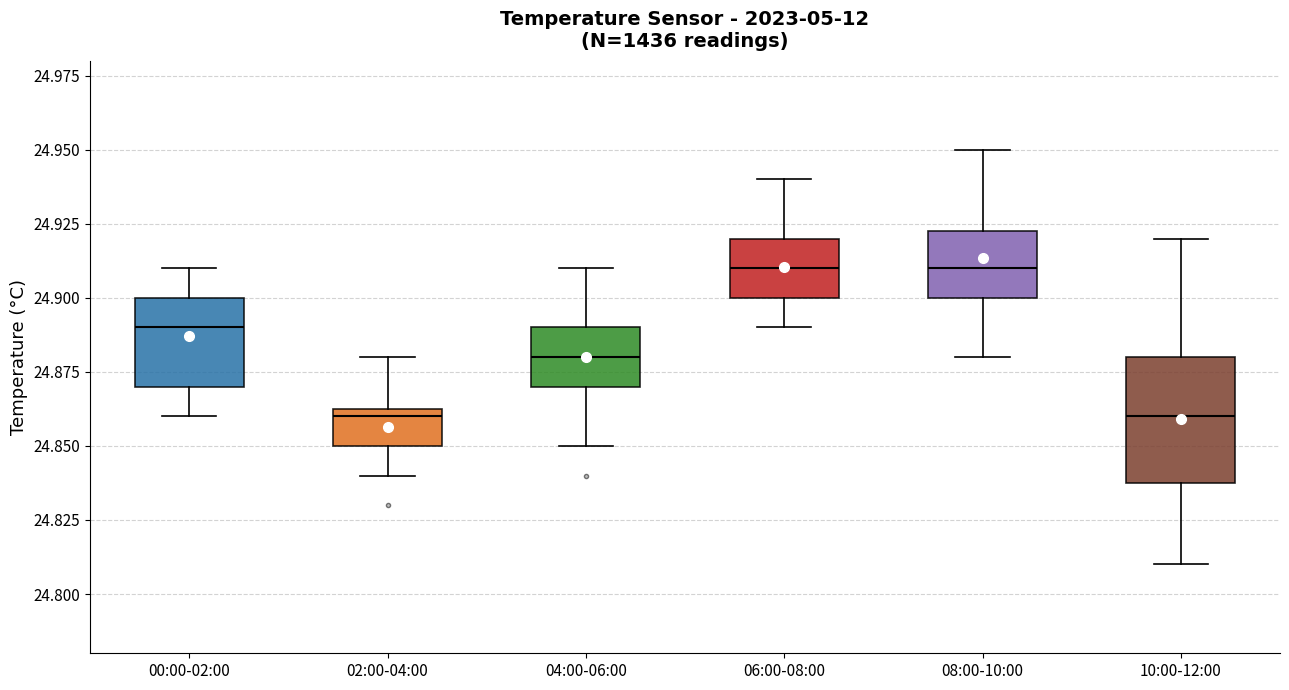

Reading left to right, read every box against the y-axis: the position of its median line, the range the box covers, and the ends of its whiskers. The values are not printed on the chart, so give them approximately, as read against the axis.

00:00-02:00: median 24.890, box 24.870 to 24.900, whiskers 24.860 to 24.910
02:00-04:00: median 24.860, box 24.850 to 24.865, whiskers 24.840 to 24.880
04:00-06:00: median 24.880, box 24.870 to 24.890, whiskers 24.850 to 24.910
06:00-08:00: median 24.910, box 24.900 to 24.920, whiskers 24.890 to 24.940
08:00-10:00: median 24.910, box 24.900 to 24.925, whiskers 24.880 to 24.950
10:00-12:00: median 24.860, box 24.840 to 24.880, whiskers 24.810 to 24.920